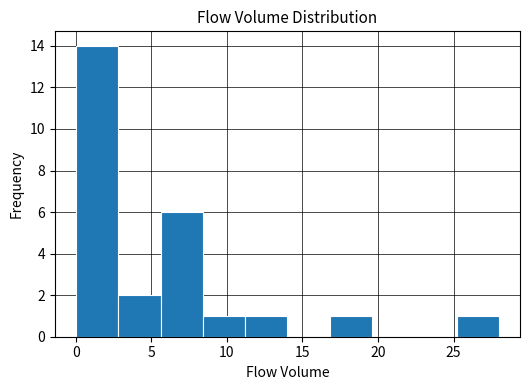

What is the height of the bar covering 8.4 to 11.2 on the x-axis? Neither the bar edges nor the heights are printed on the chart, so give them approximately, as read against the axes.

1